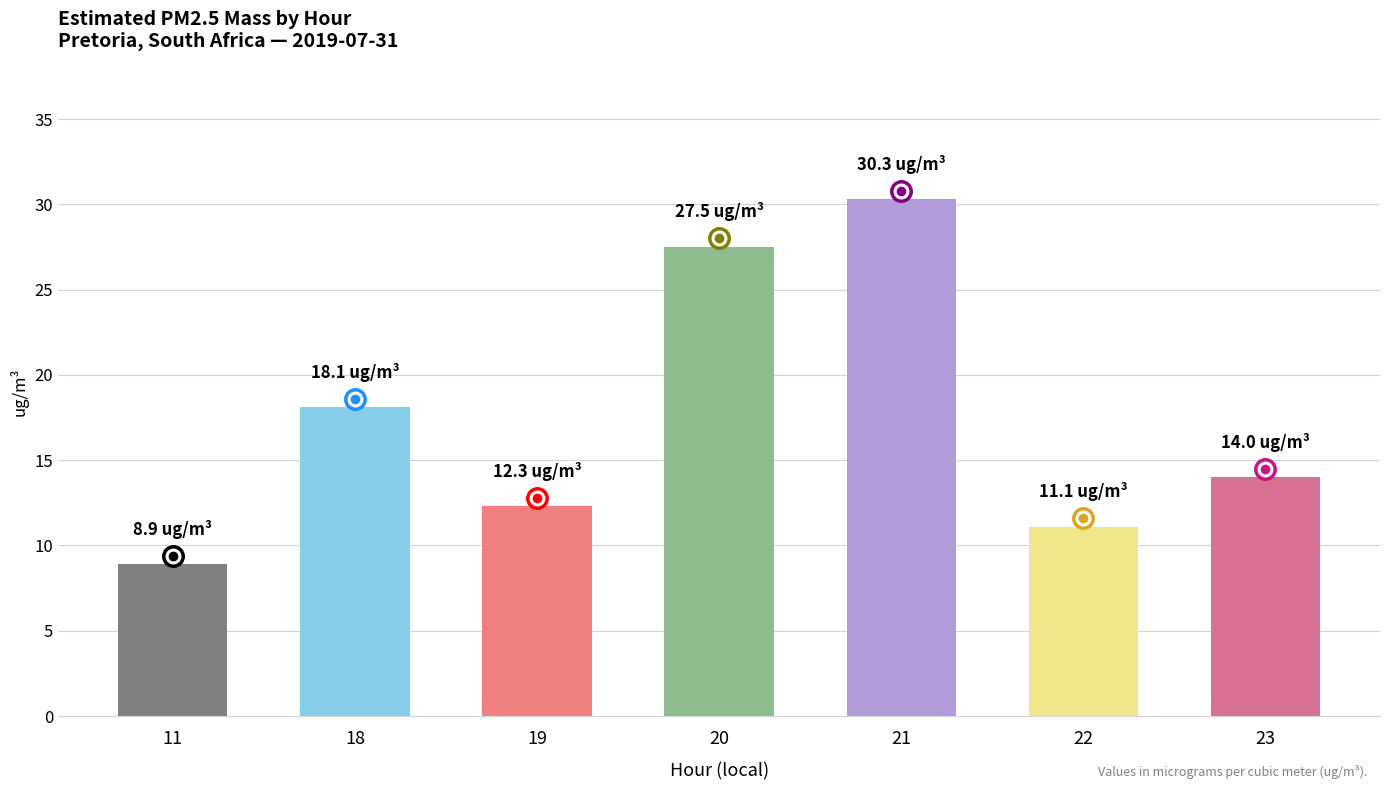

What is the average value?

17.5